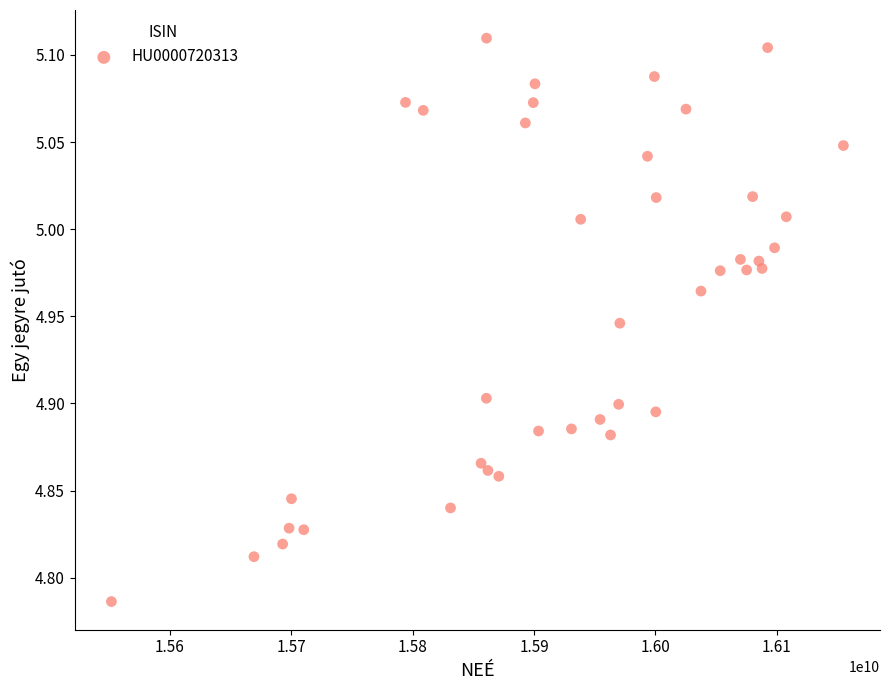

What is the range of X values (max minus min)?

603007567.0